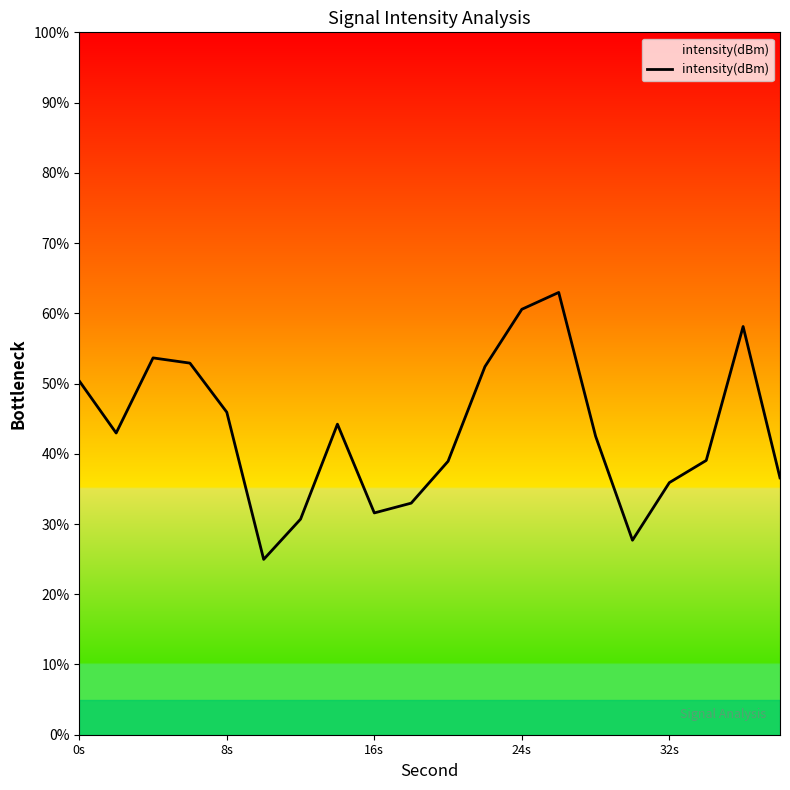

What is the difference between the maximum and minimum values?

38.0